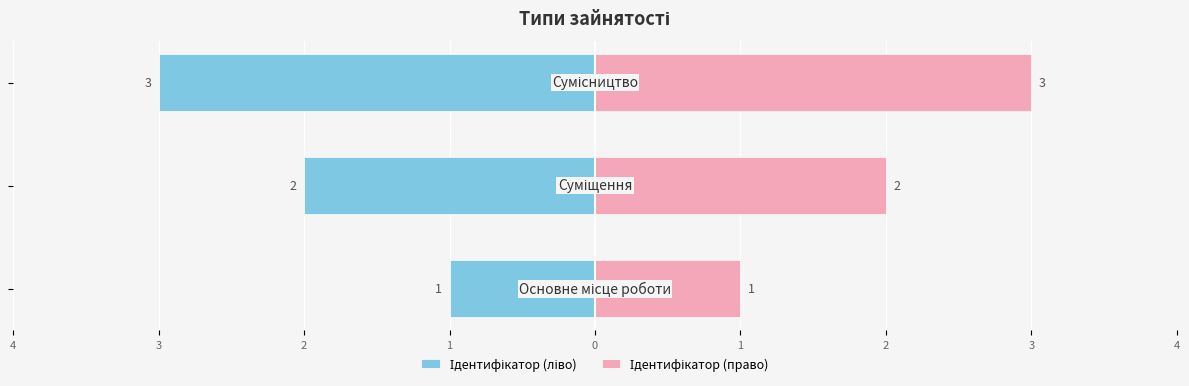

How many data points does each series have?

3